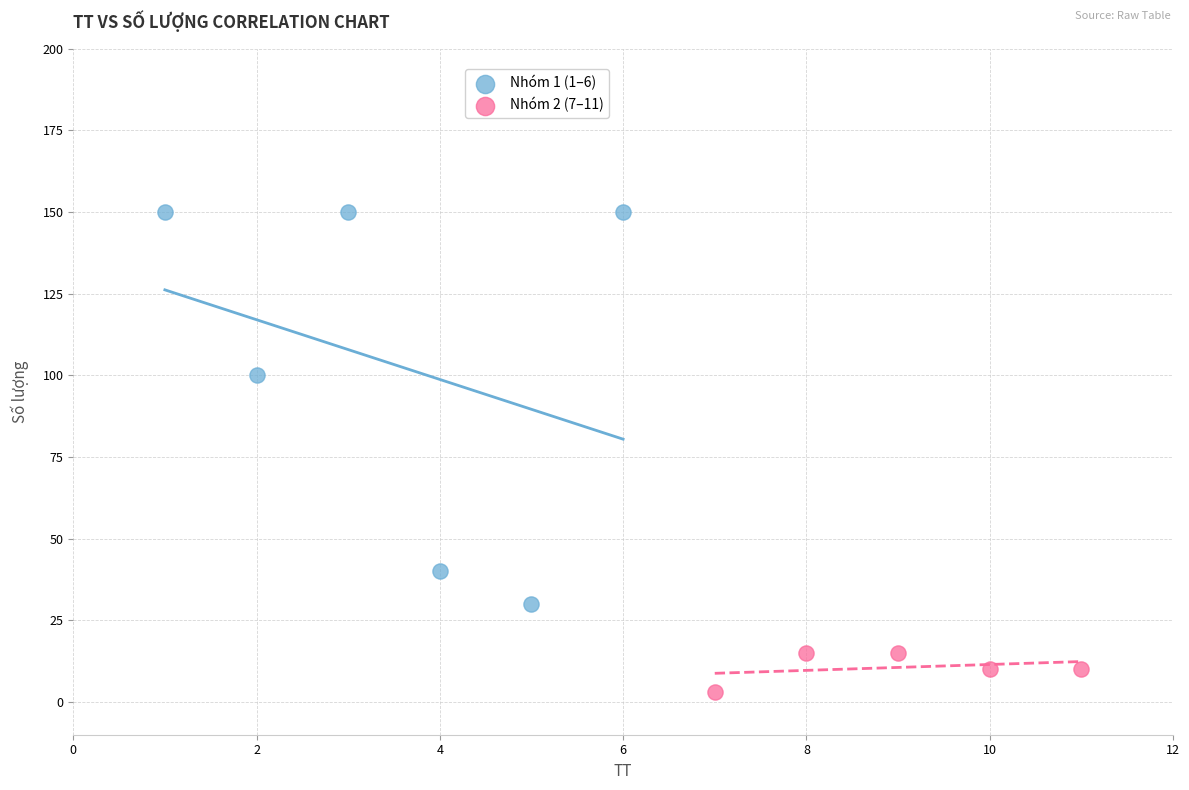

Which series reaches the maximum Y coordinate?

Nhóm 1 (1–6)